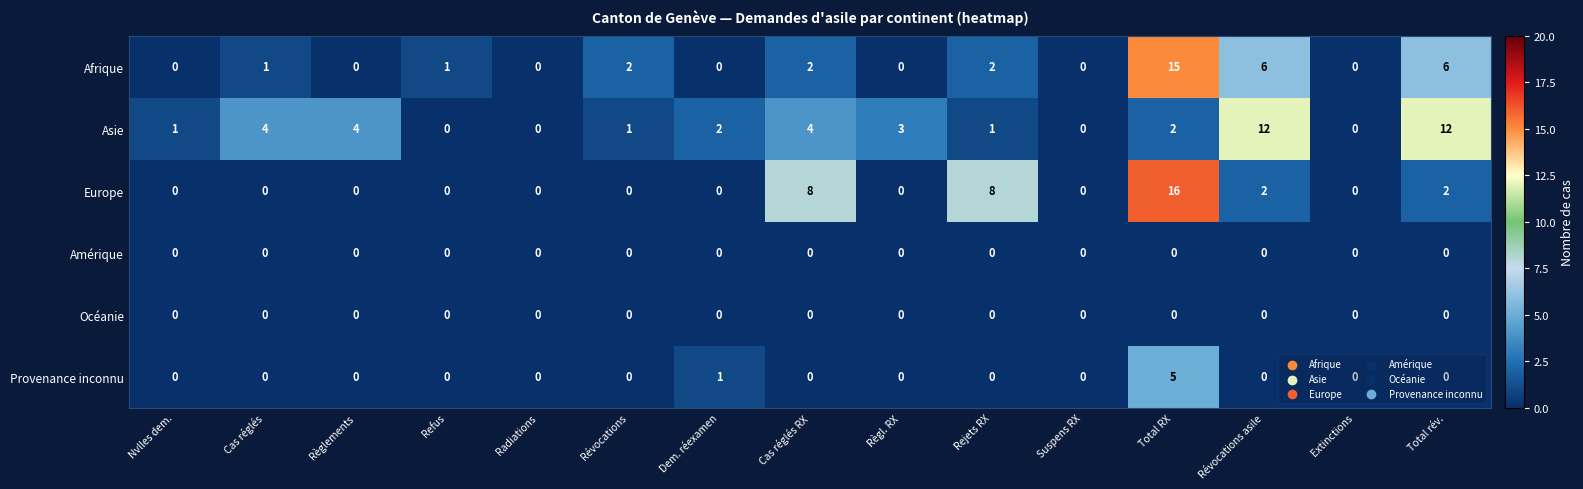

Is it true that Europe equals 6 at Extinctions?

False